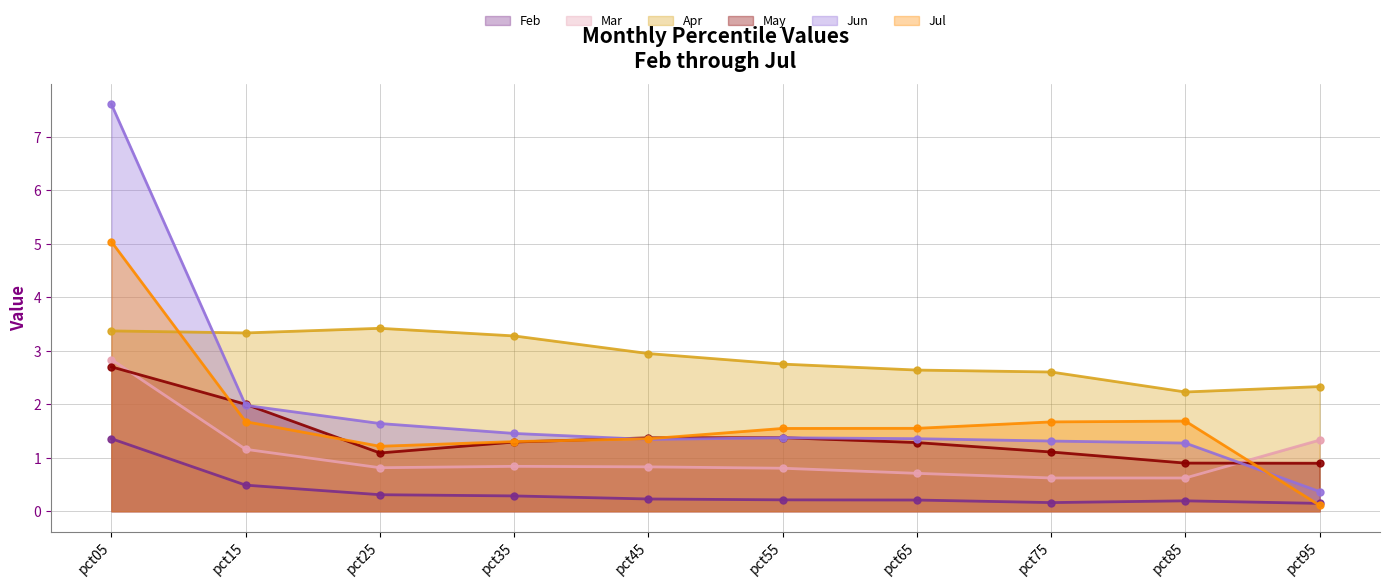

At which category does Mar reach its first local valley?

pct25